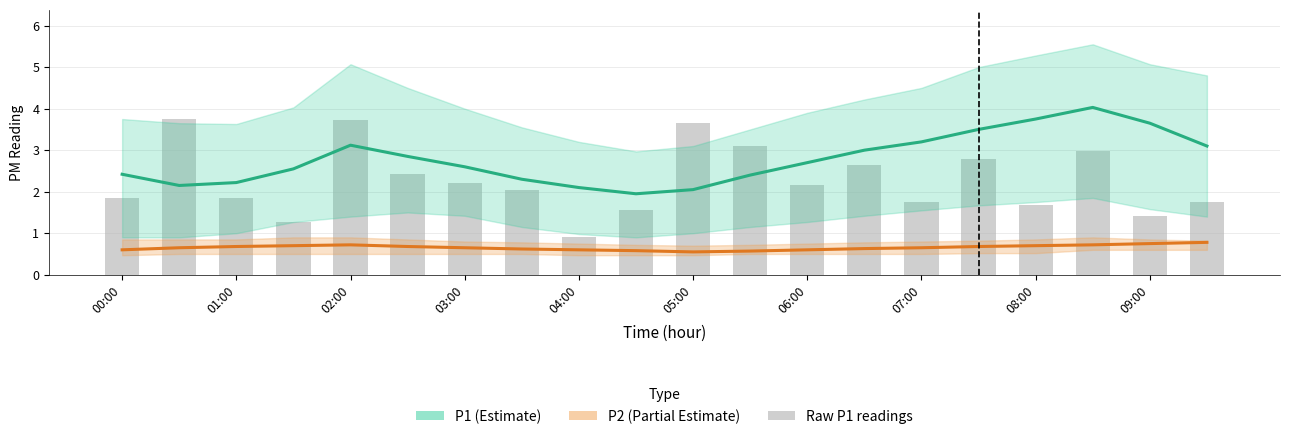

Are the bars horizontal?

No